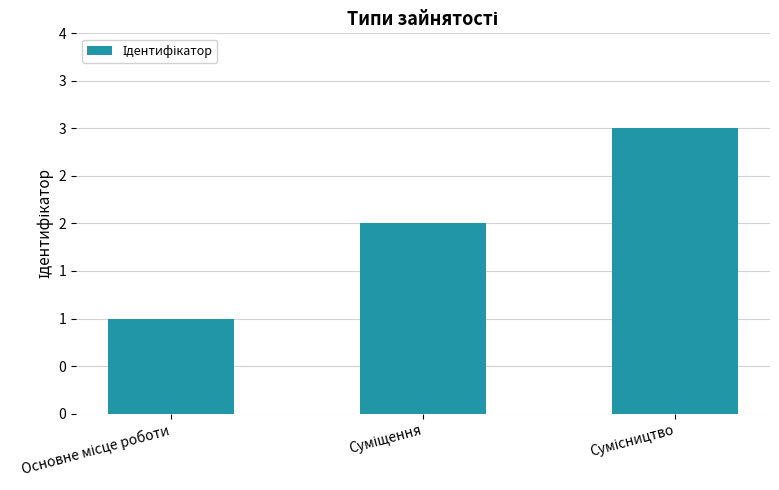

Are the bars horizontal?

No